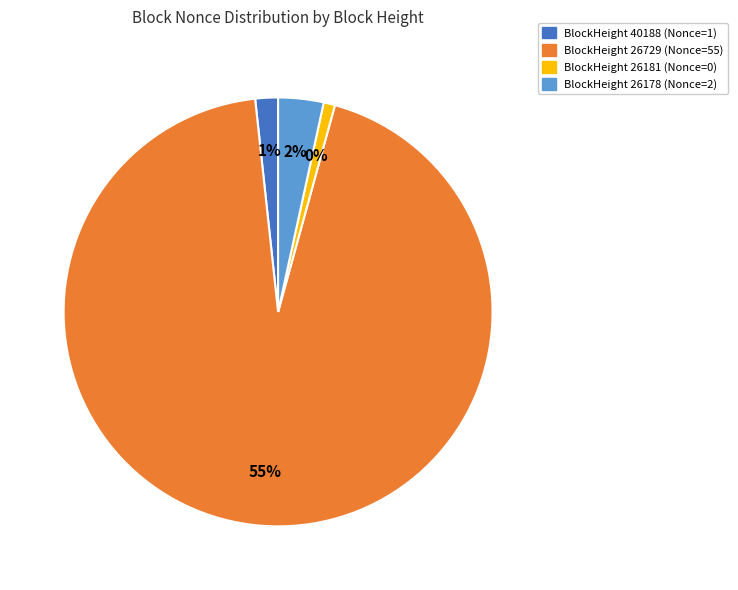

What is the change in value from 40188 to 26178?

+1